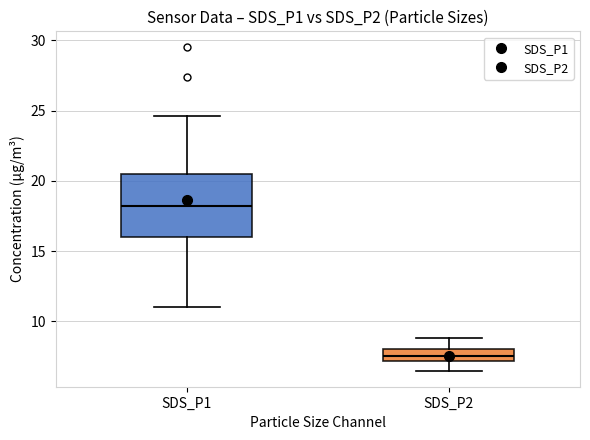

Where does the median line of the box for SDS_P1 sit on the y-axis? The values are not printed on the chart, so give them approximately, as read against the axis.

18.5